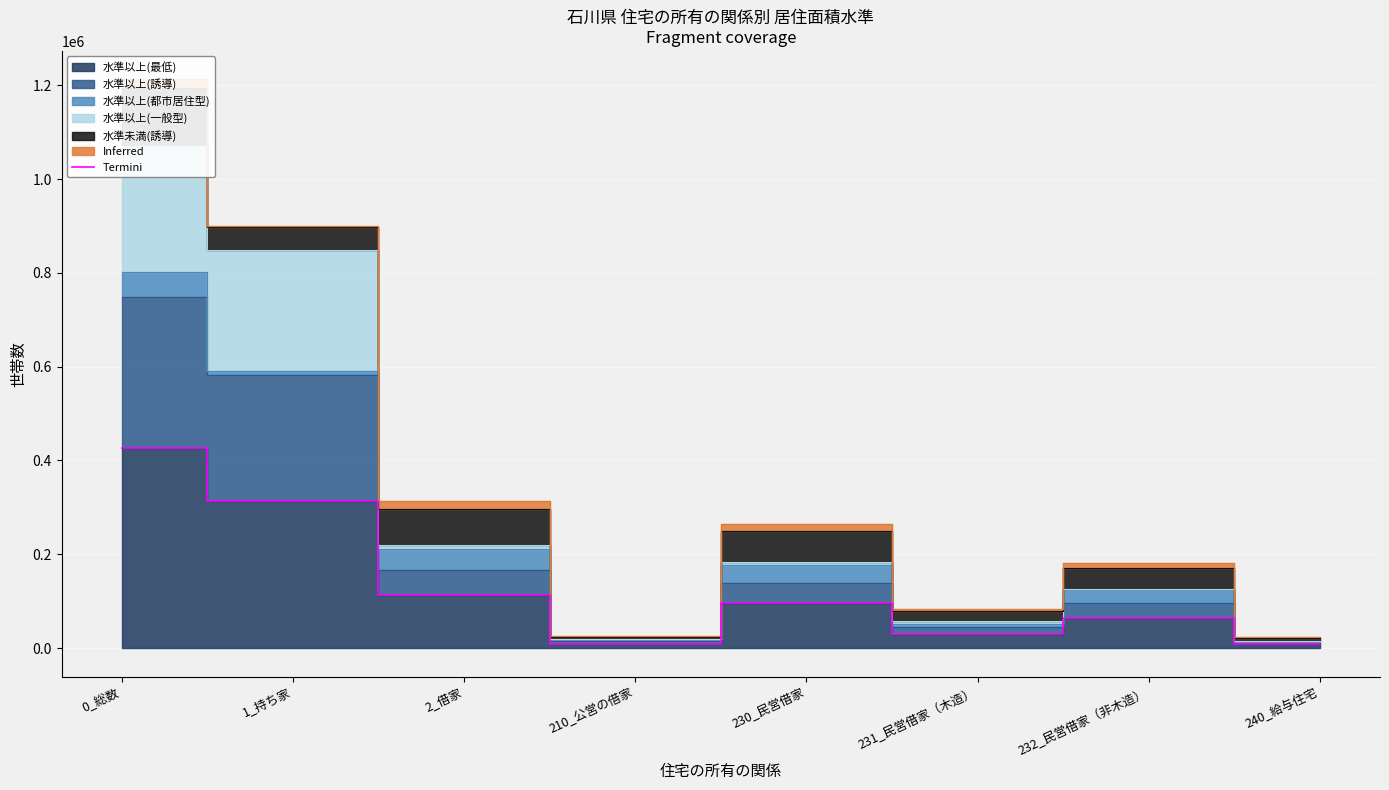

The chart shows a value of 313300 at 1_持ち家. True or false?

True